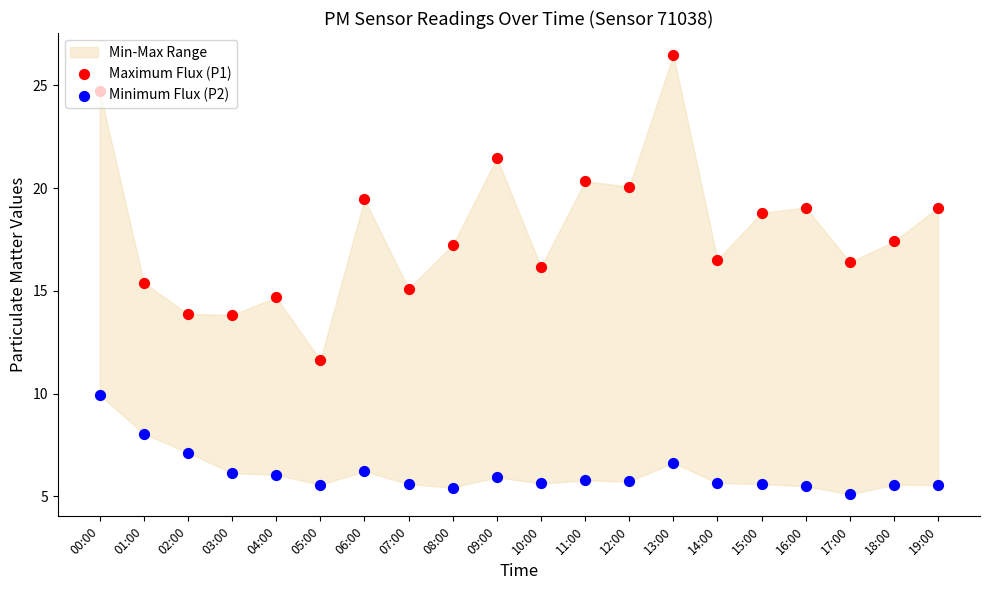

Which series contains the lowest Y value?

Minimum Flux (P2)